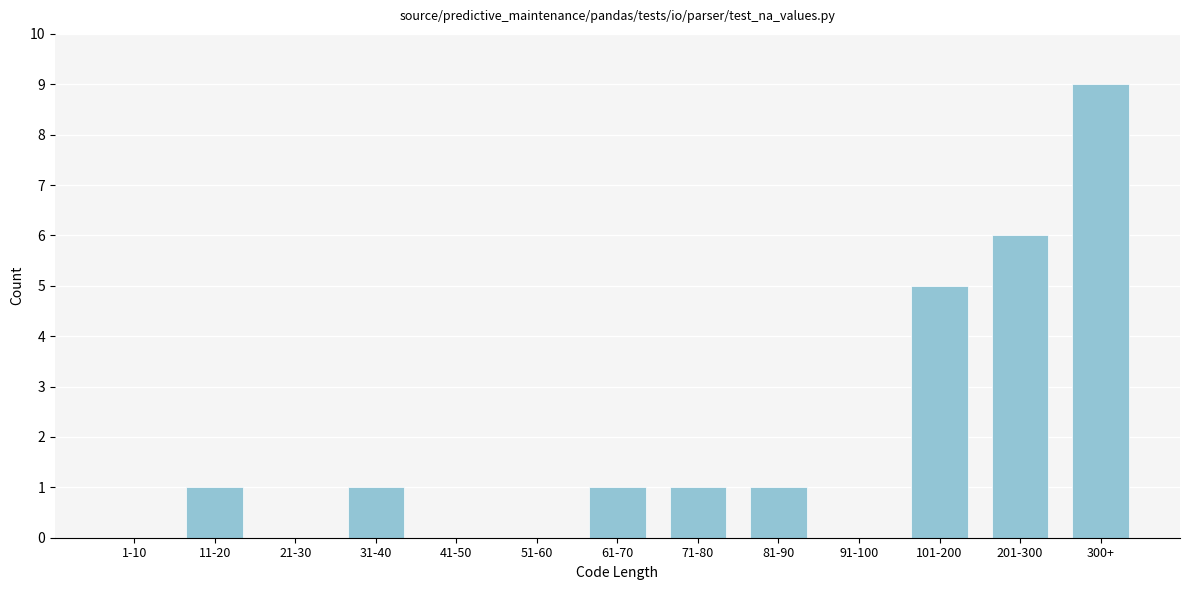

Reading right to left, transcribe all the data shown in this chart.

300+=9	201-300=6	101-200=5	91-100=0	81-90=1	71-80=1	61-70=1	51-60=0	41-50=0	31-40=1	21-30=0	11-20=1	1-10=0